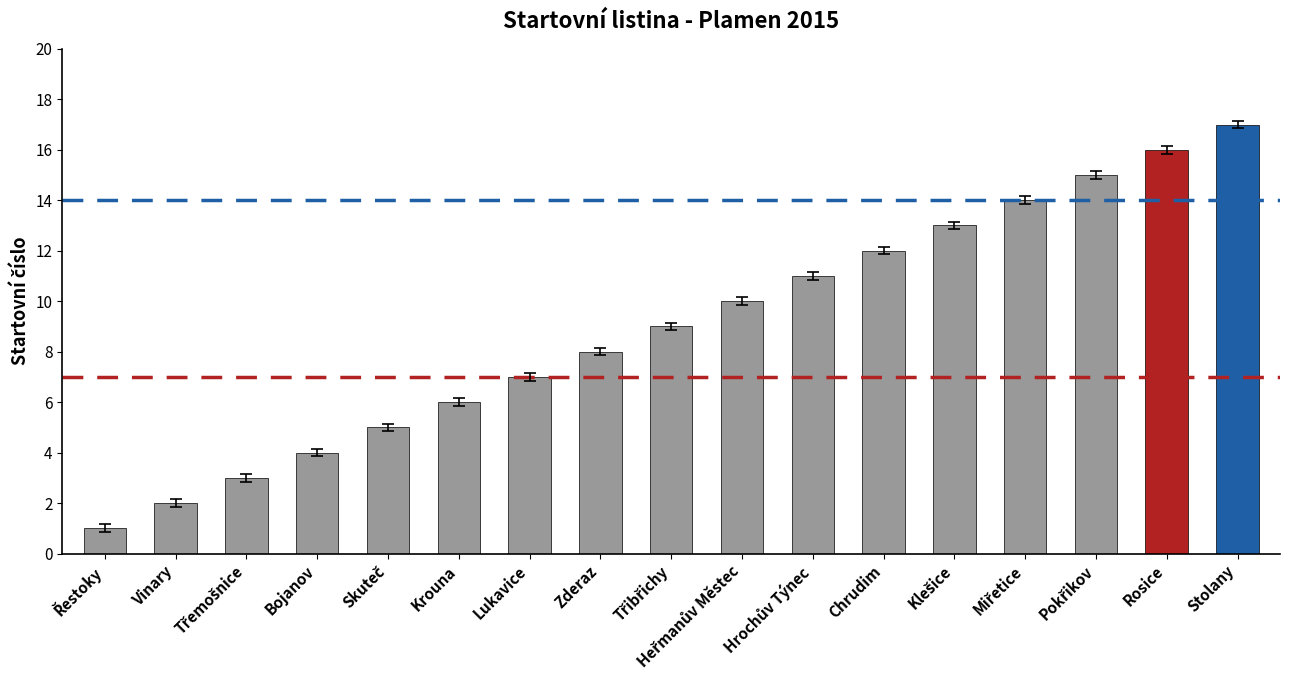

Reading left to right, list all the values displayed in this chart.

1	2	3	4	5	6	7	8	9	10	11	12	13	14	15	16	17